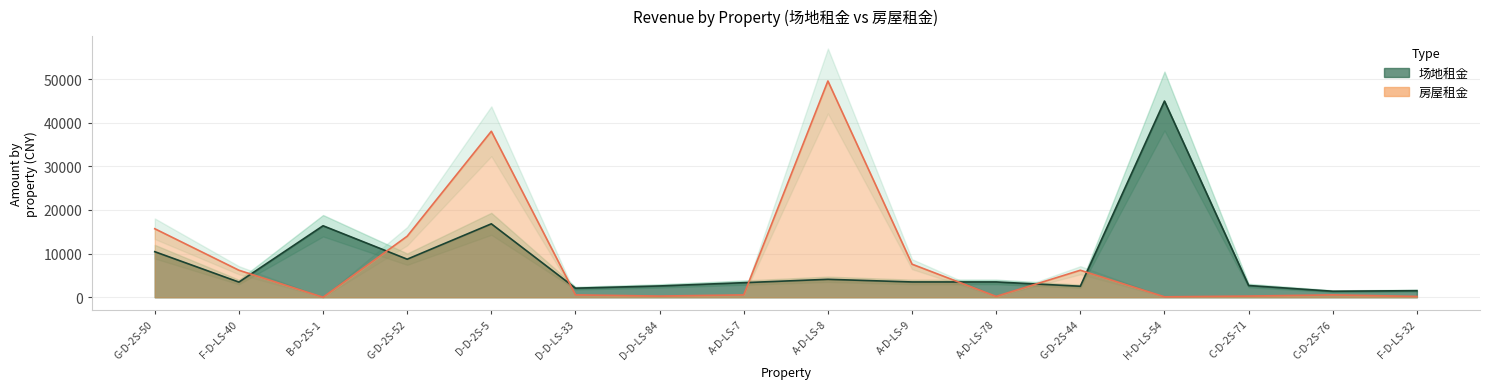

What is the smallest value displayed?

3.0